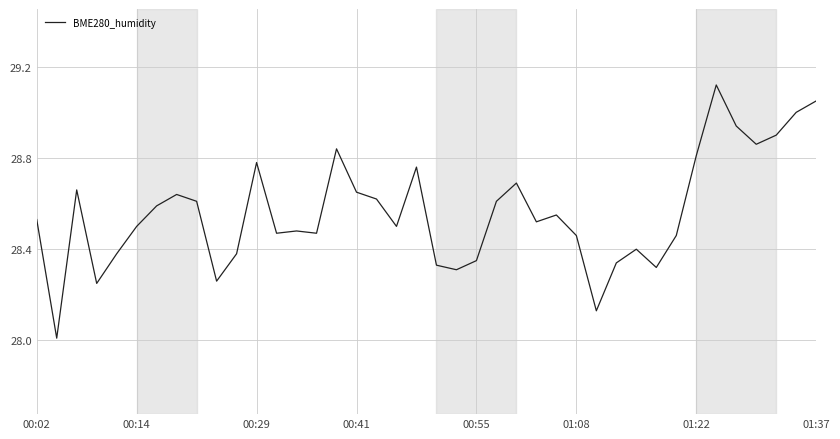

Does the chart have visible grid lines?

Yes